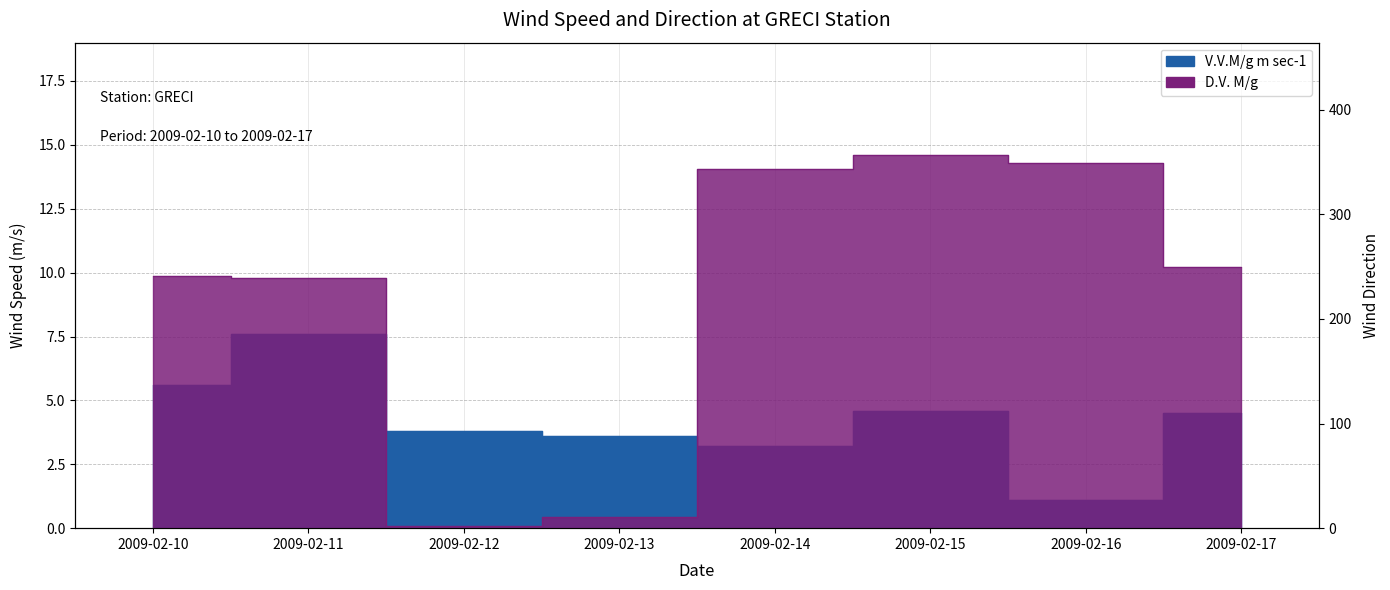

List the series in order of their peak value, lowest first.

V.V.M/g m sec-1, D.V. M/g